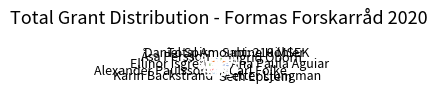

Is the sum of Ellinor Isgren and Alexander Paulsson greater than half?

No